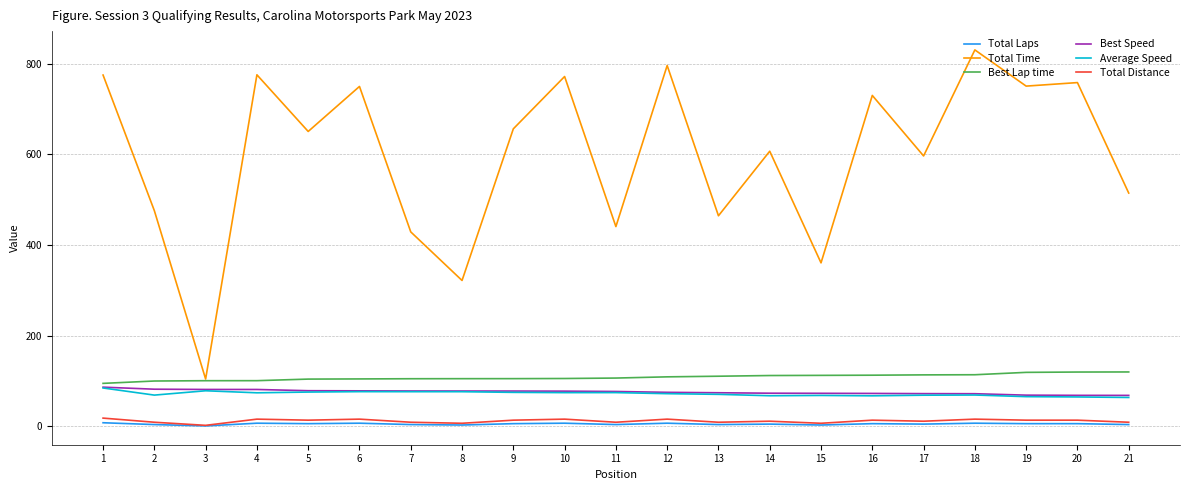

True or false: Total Laps and Total Time intersect in this chart.

False